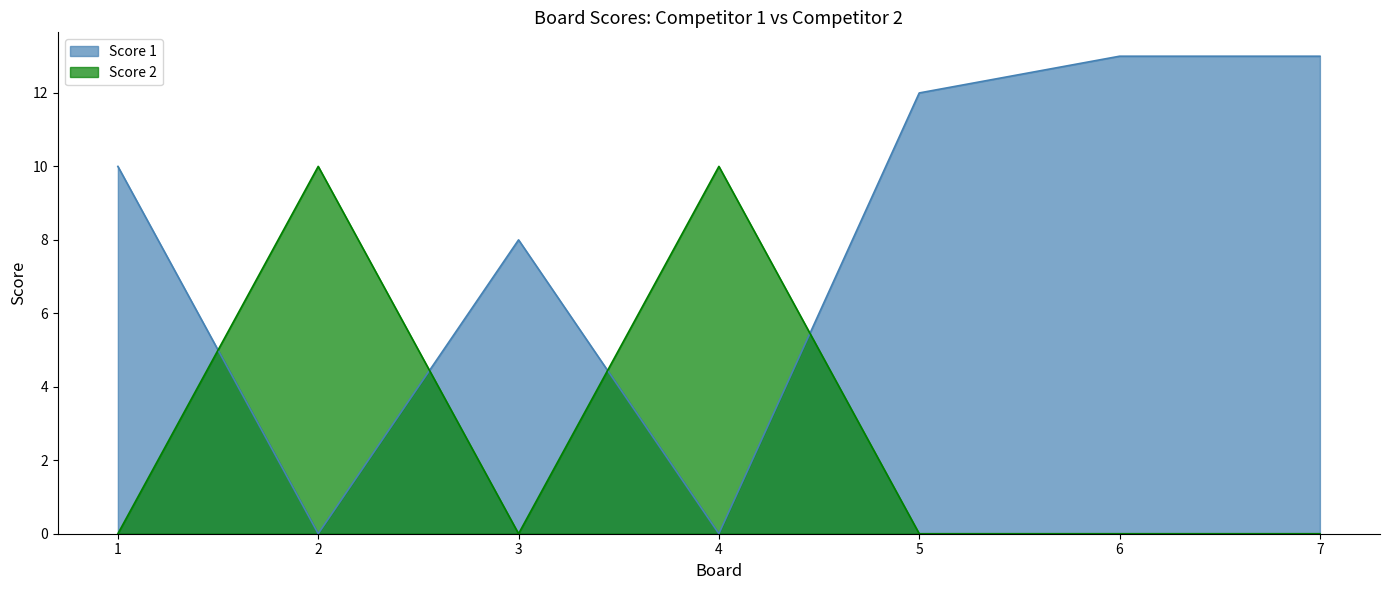

How many interior local peaks does the Score 2 series have?

2